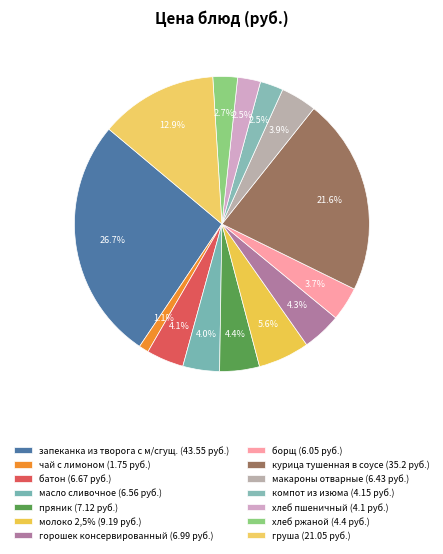

Which slice is the largest?

запеканка из творога с м/сгущ.